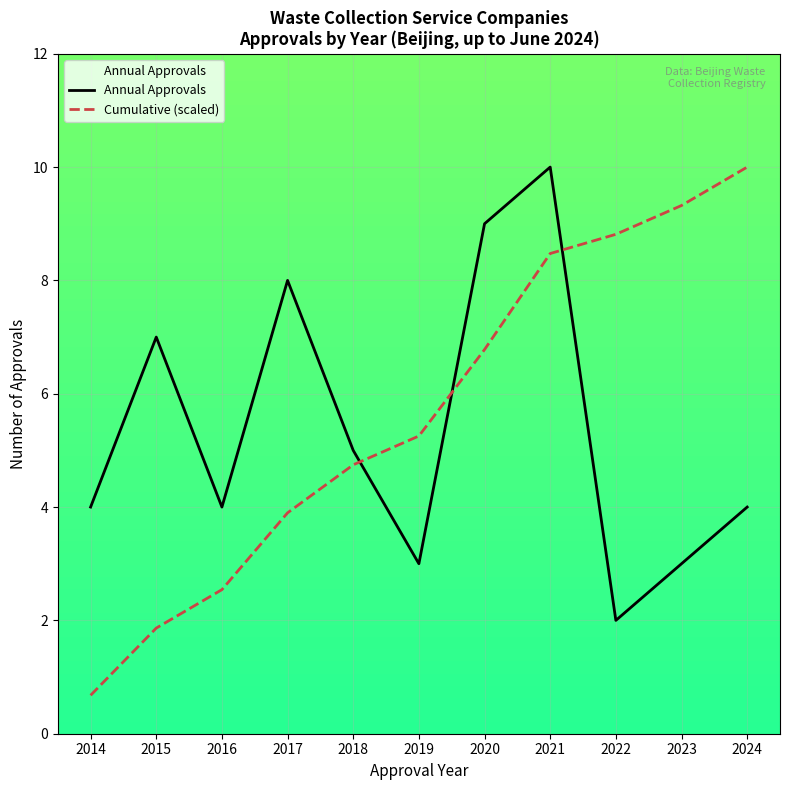

Count the number of categories in the chart.

11